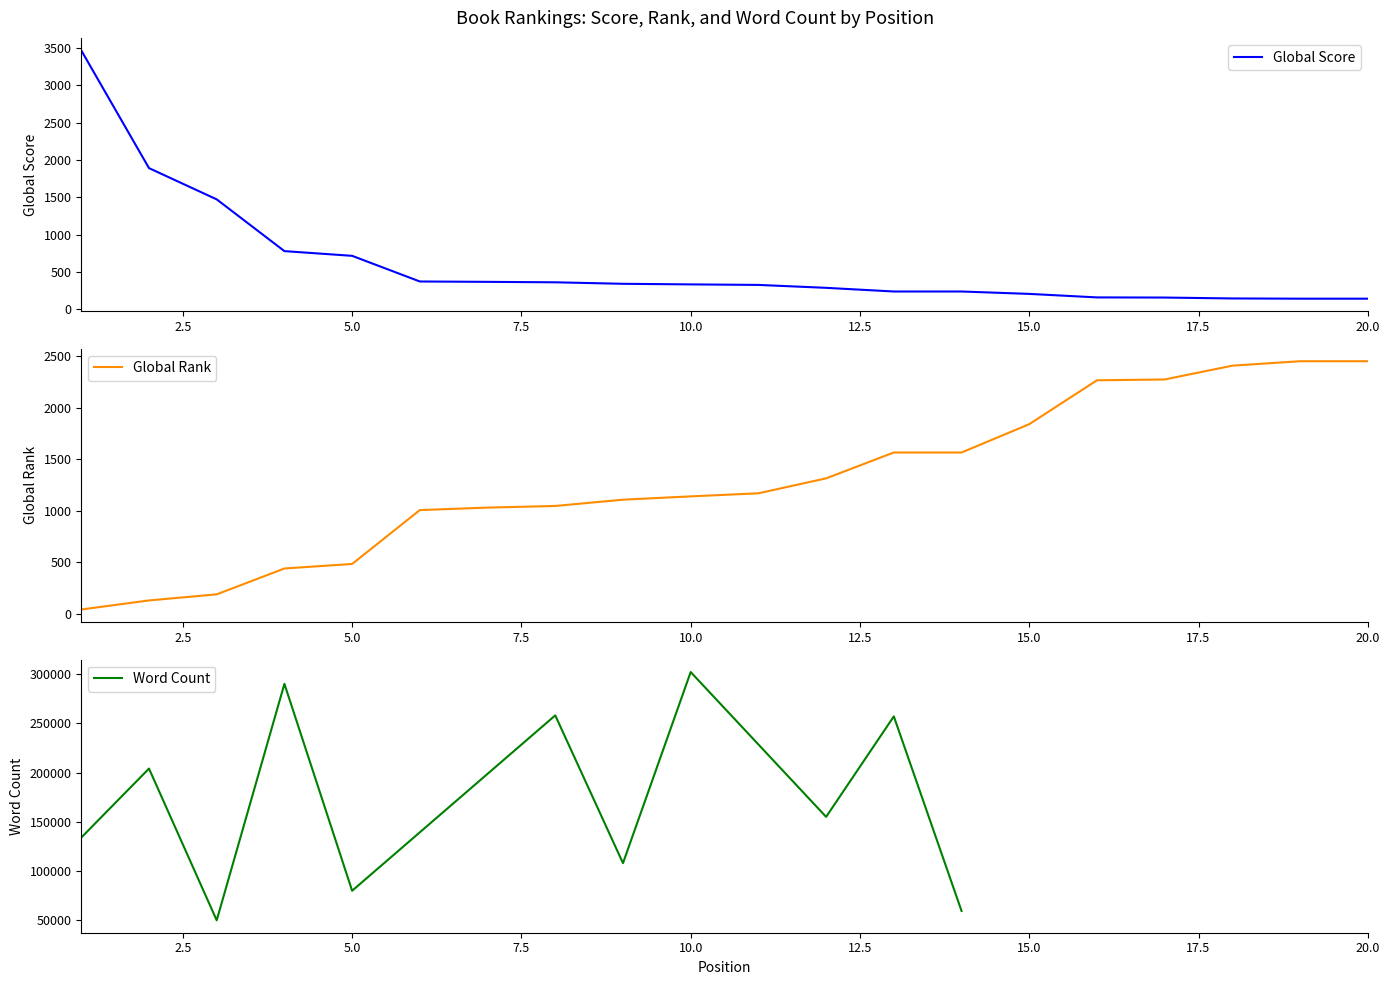

What is the sum of all Global Rank values?

25911